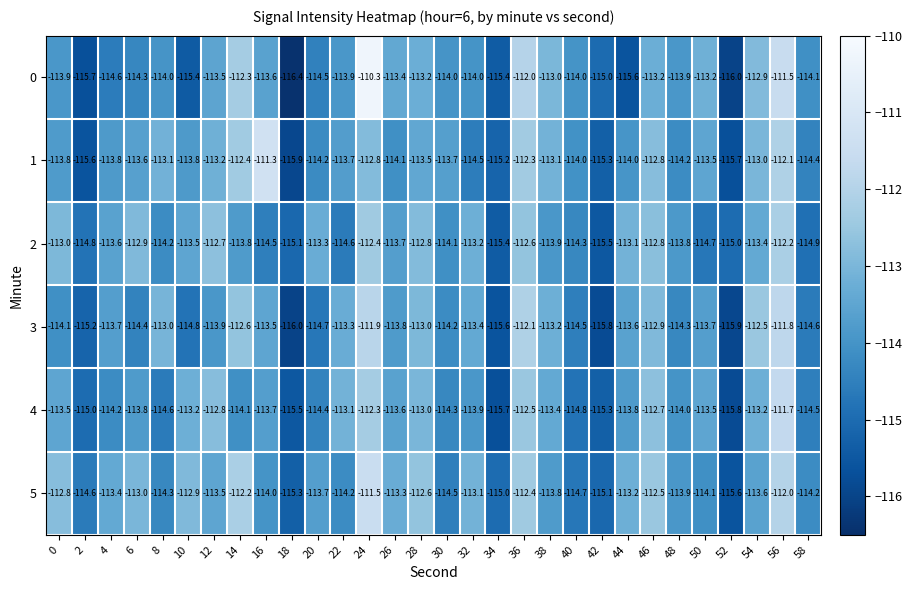

What is the minimum value for 4?

-115.8